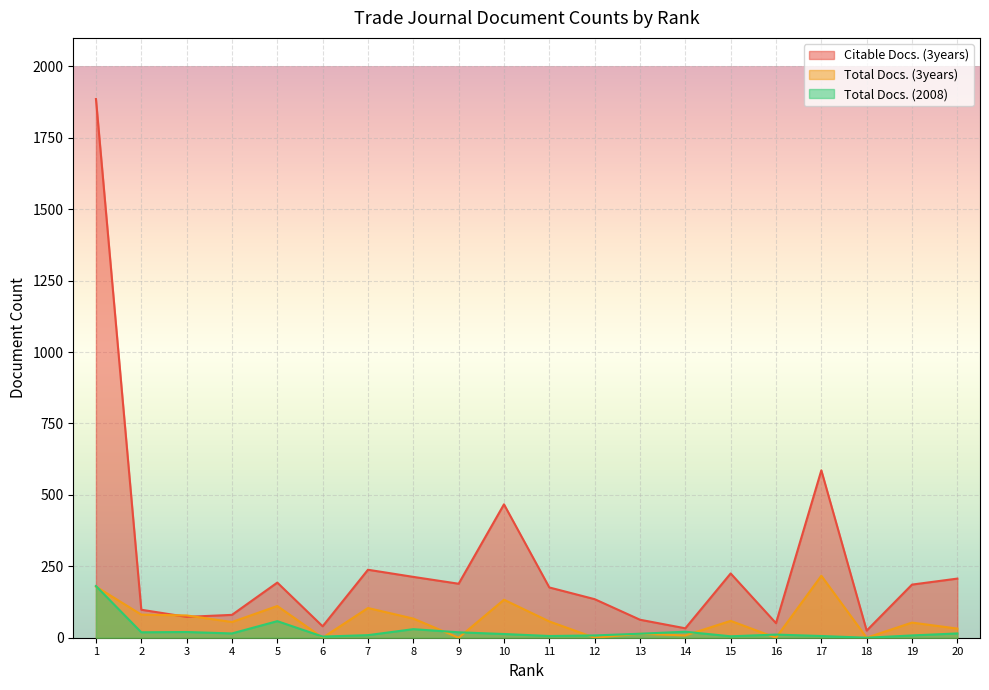

Reading left to right, transcribe all the data shown in this chart.

Citable Docs. (3years): 1=1886	2=98	3=73	4=80	5=193	6=40	7=238	8=213	9=189	10=467	11=176	12=135	13=63	14=33	15=225	16=51	17=586	18=25	19=186	20=207
Total Docs. (3years): 1=179	2=81	3=78	4=55	5=111	6=0	7=104	8=67	9=0	10=133	11=57	12=0	13=14	14=8	15=59	16=0	17=217	18=0	19=53	20=32
Total Docs. (2008): 1=181	2=19	3=20	4=15	5=58	6=4	7=9	8=30	9=19	10=13	11=6	12=8	13=14	14=21	15=5	16=11	17=6	18=0	19=8	20=15